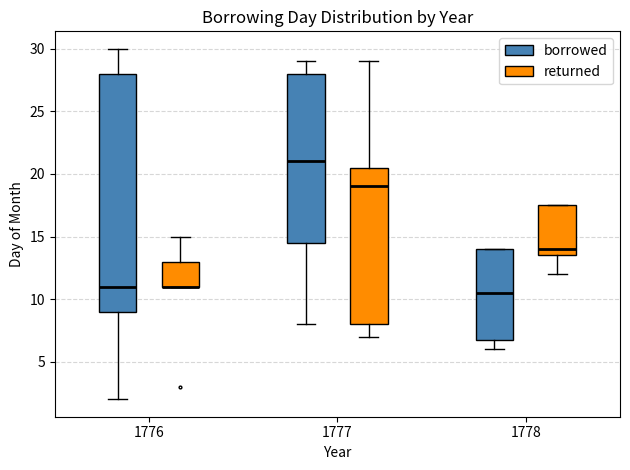

Reading left to right, transcribe this box plot: for each box, give where its median line is, the range the box spans, and where its two whiskers end, as read against the y-axis. The values are not printed on the chart, so give them approximately, as read against the axis.

1776 (borrowed): median 11.0, box 9.0 to 28.0, whiskers 2.0 to 30.0
1776 (returned): median 11.0 (drawn on the box's lower edge), box 11.0 to 13.0, whiskers 11.0 to 15.0
1777 (borrowed): median 21.0, box 14.5 to 28.0, whiskers 8.0 to 29.0
1777 (returned): median 19.0, box 8.0 to 20.5, whiskers 7.0 to 29.0
1778 (borrowed): median 10.5, box 7.0 to 14.0, whiskers 6.0 to 14.0
1778 (returned): median 14.0, box 13.5 to 17.5, whiskers 12.0 to 17.5